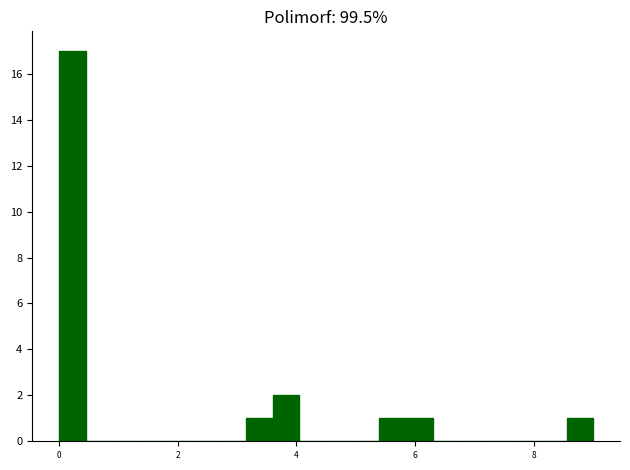

Read against the x-axis, roughly where is the centre of the tallest bar?

0.2